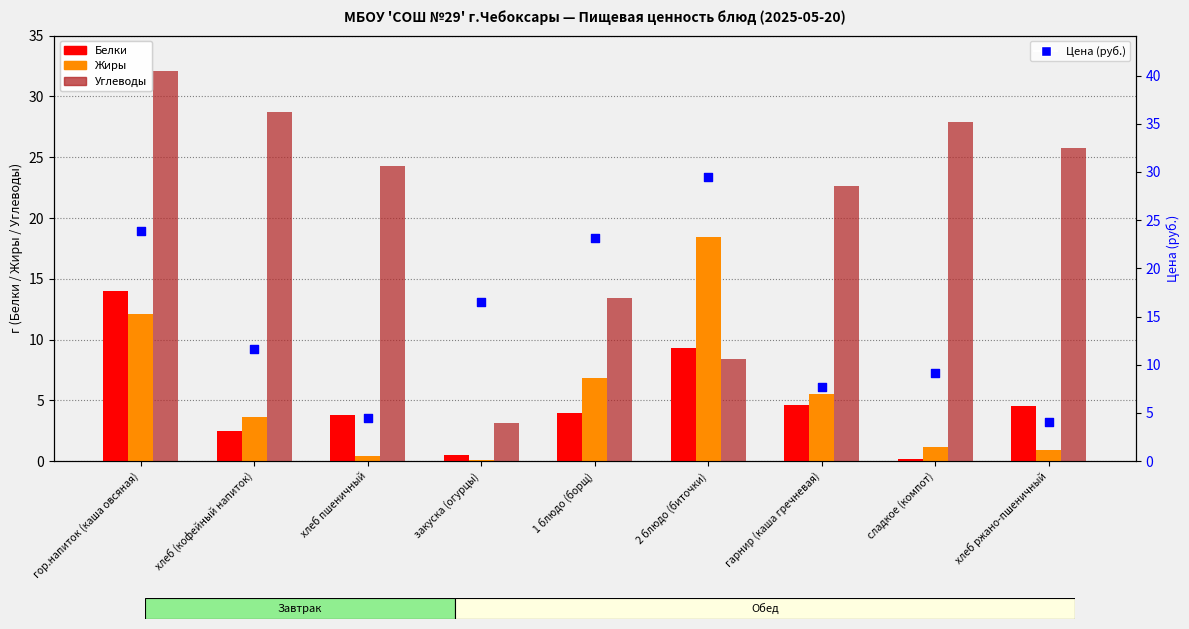

Which series contains the highest Y value?

Углеводы